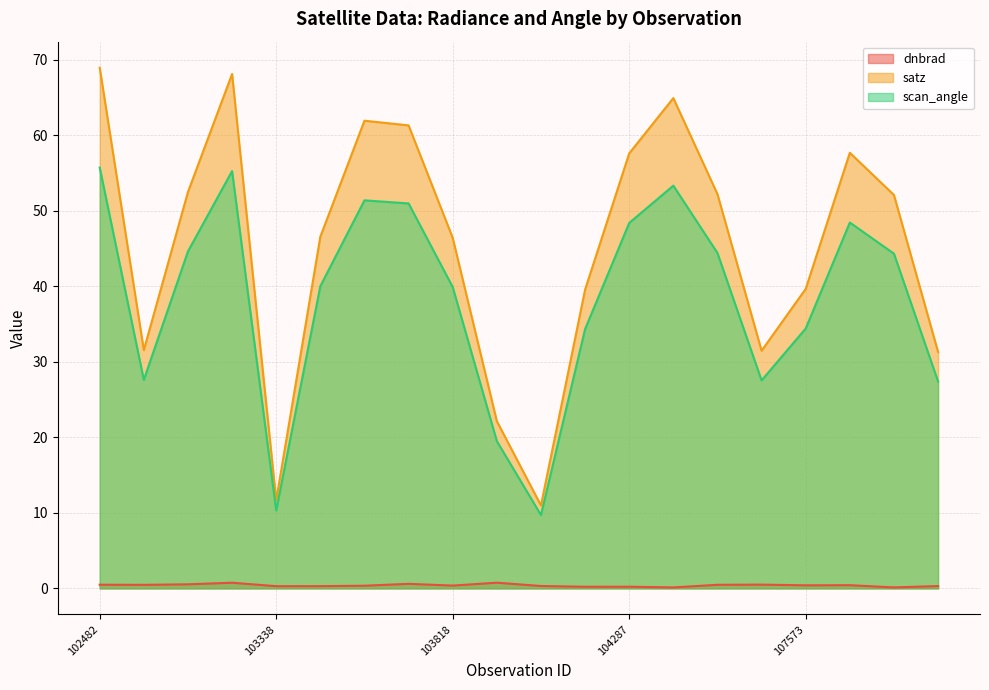

True or false: satz and scan_angle intersect in this chart.

False